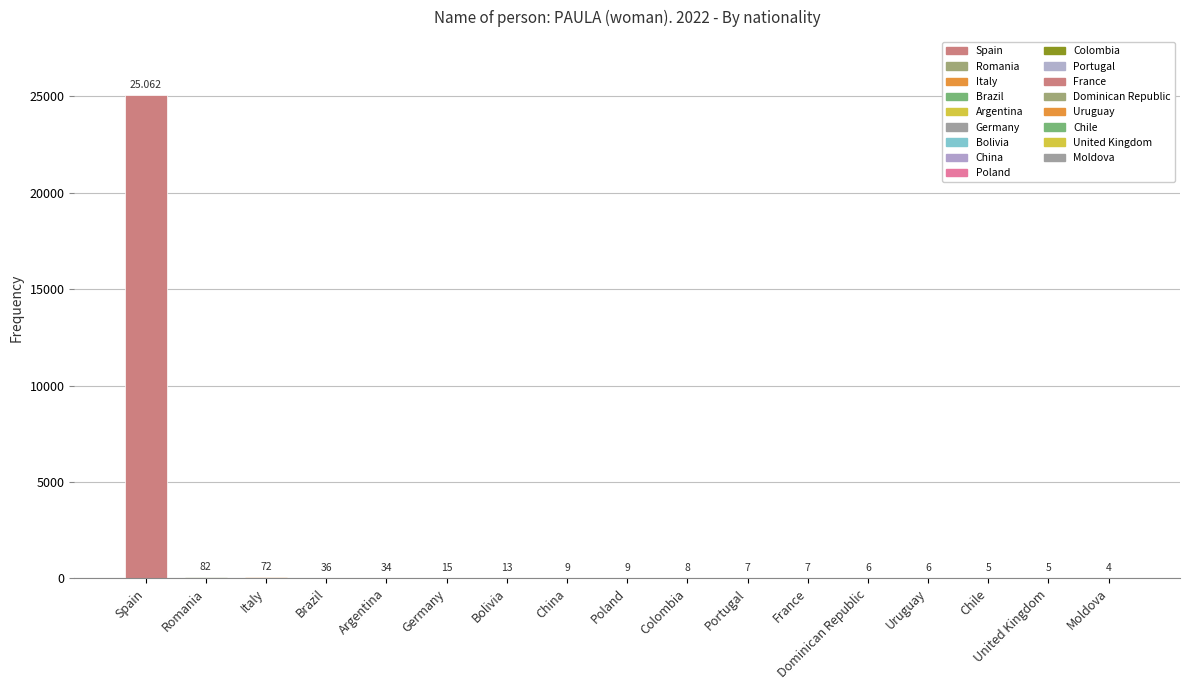

What is the sum of the values at Portugal and France?

14